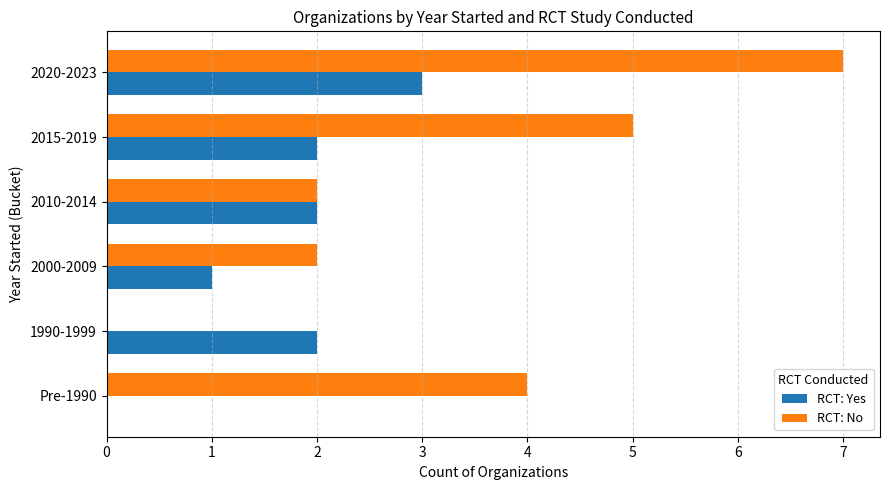

At which category is the sum across all series the highest?

2020-2023